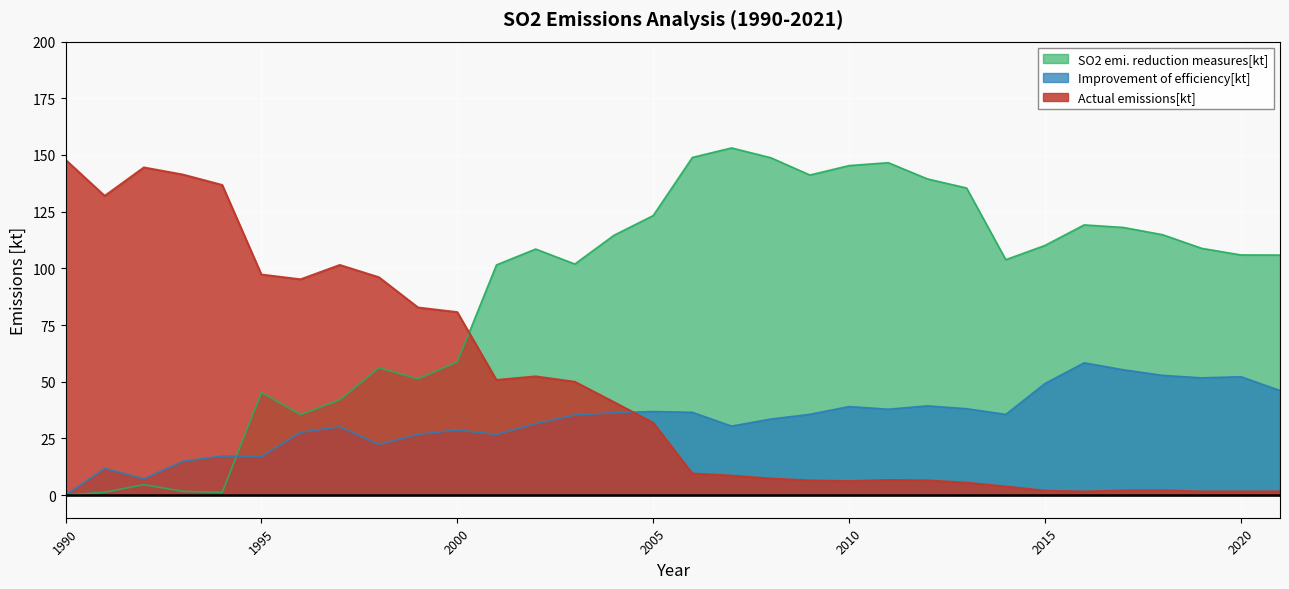

At which label does Improvement of efficiency[kt] first exceed 35?

2003